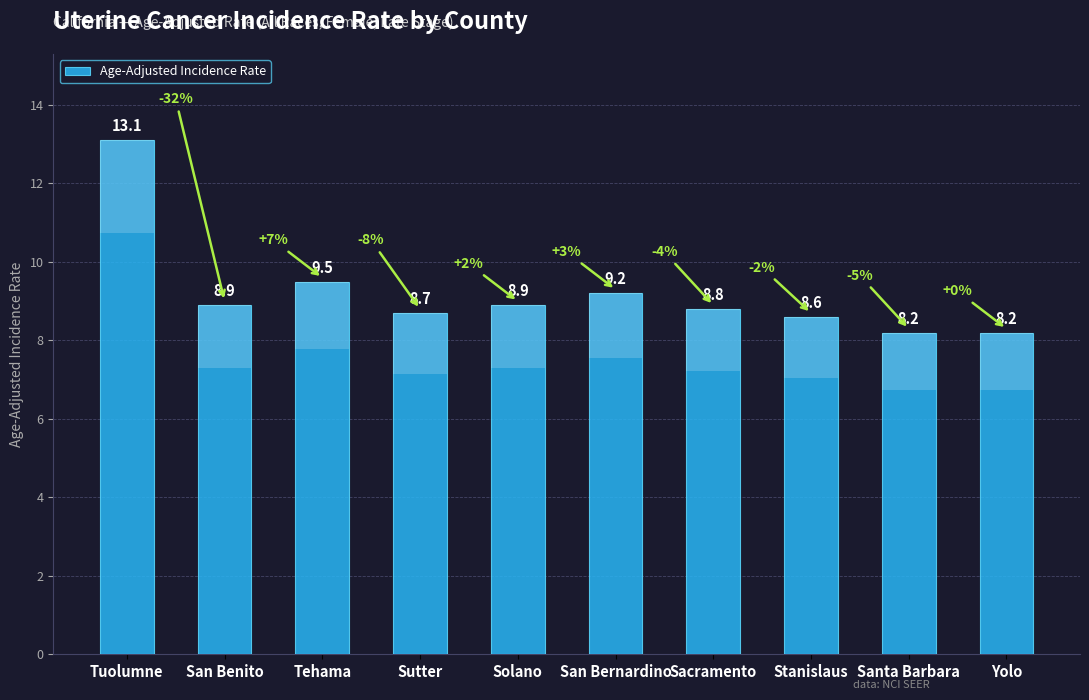

What is the smallest value displayed?

8.2